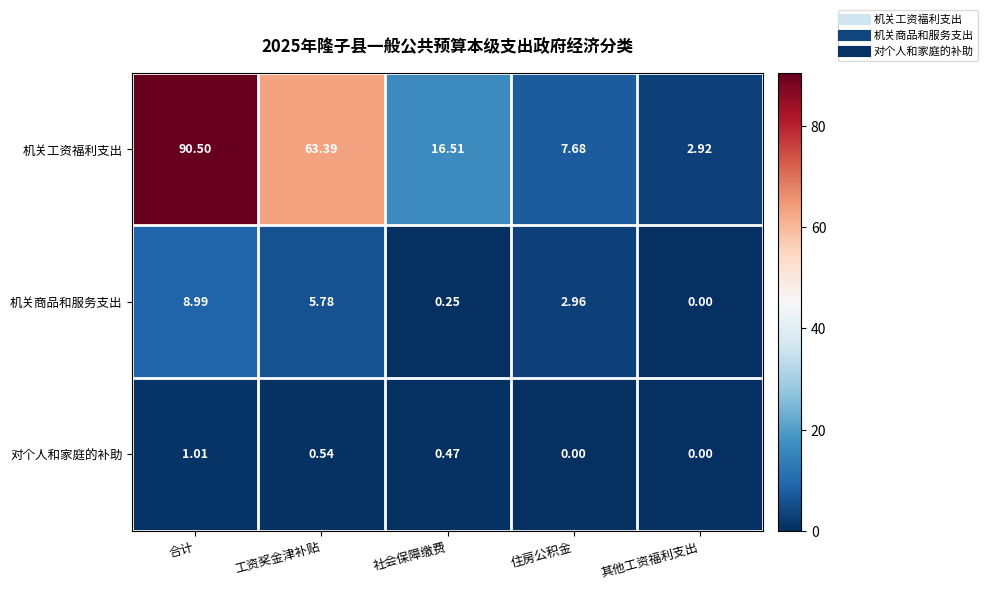

At which label does 机关商品和服务支出 reach its peak?

合计